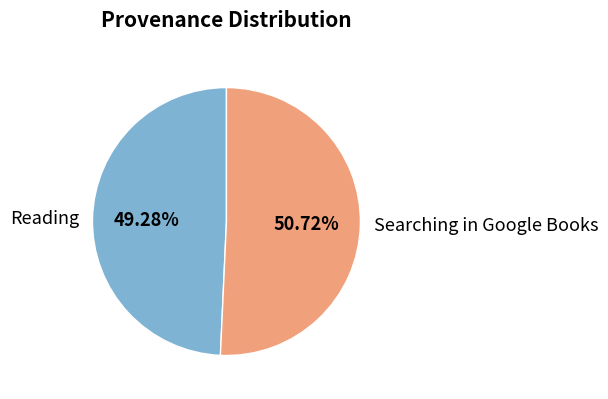

Do Searching in Google Books and Reading together represent more than half of the pie?

Yes